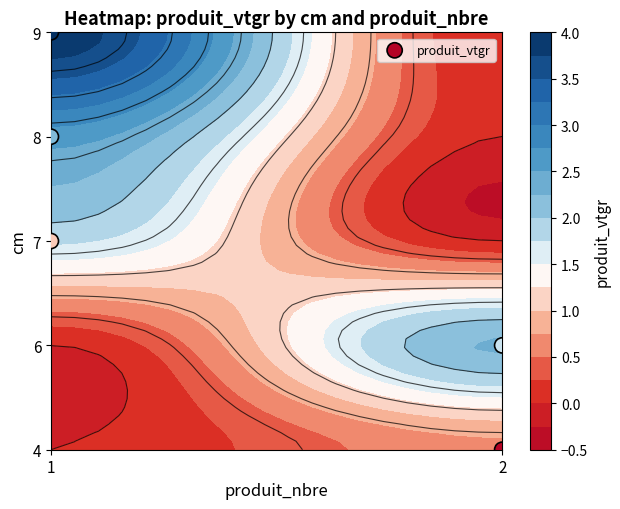

Where is the data nearest to the value 2?

1